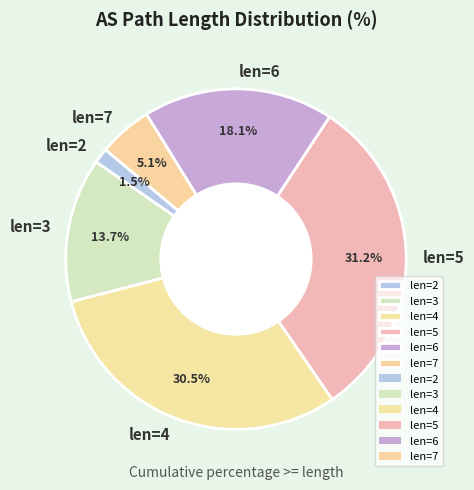

To the nearest percent, what is the average slice percentage?

17%